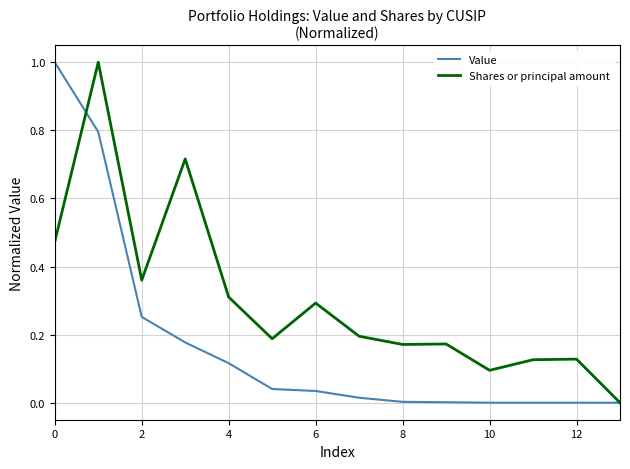

Which series has the largest total across all categories?

Shares or principal amount